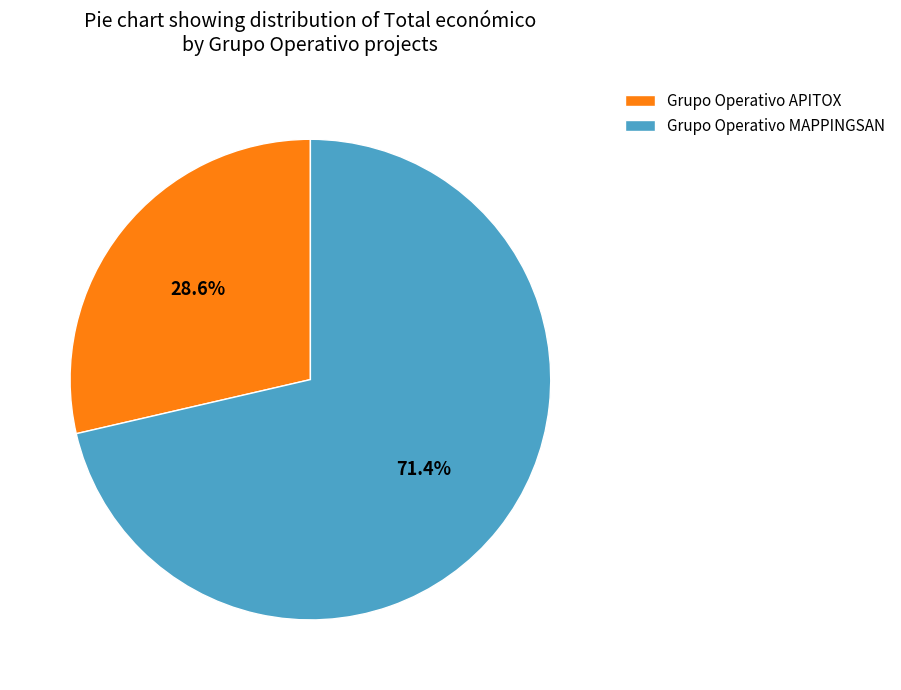

Is the sum of Grupo Operativo MAPPINGSAN and Grupo Operativo APITOX greater than half?

Yes